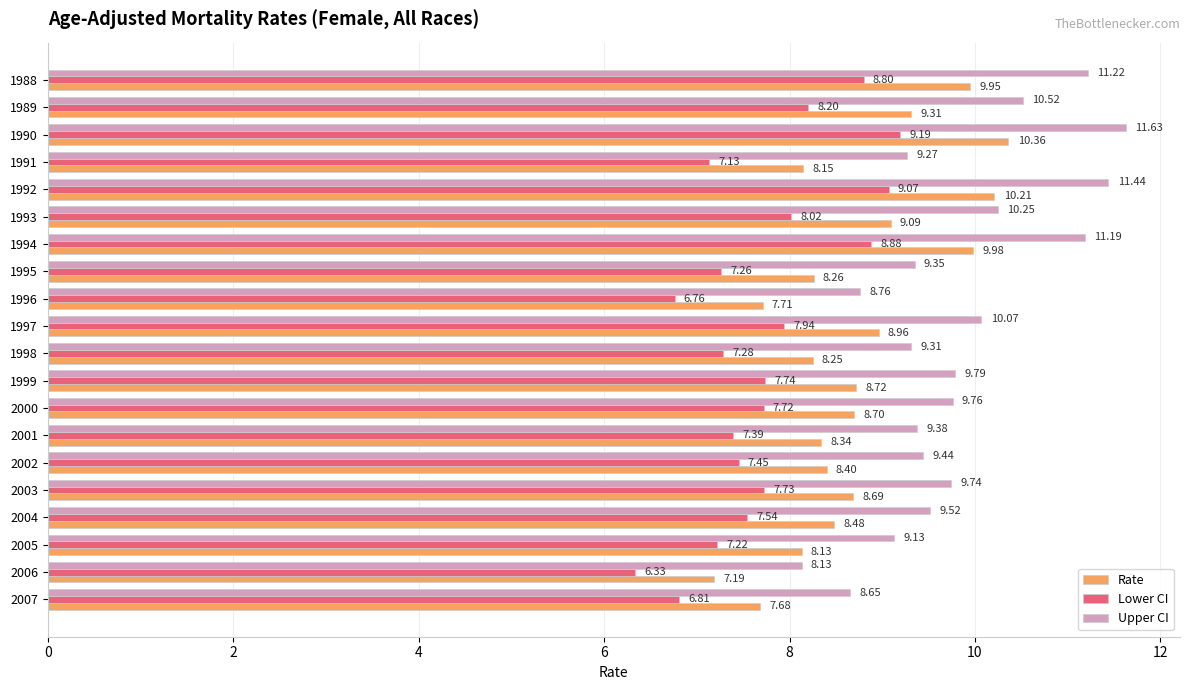

At which label is Lower CI closest to 7?

1991